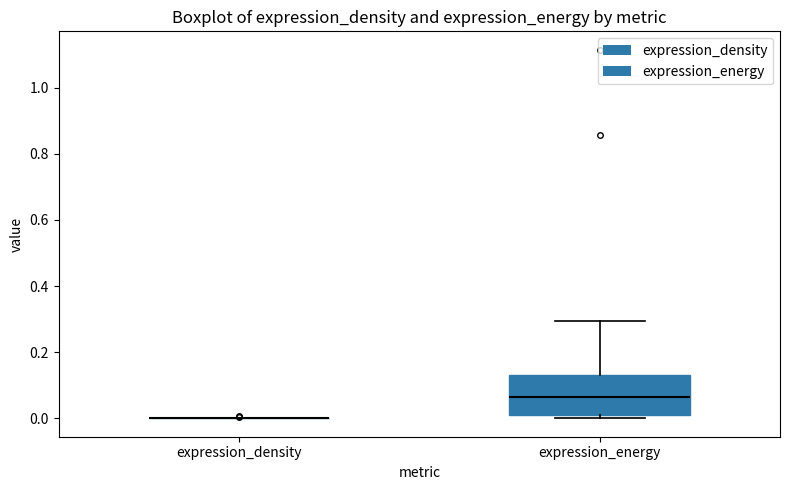

Reading left to right, transcribe this box plot: for each box, give where its median line is, the range the box spans, and where its two whiskers end, as read against the y-axis. The values are not printed on the chart, so give them approximately, as read against the axis.

expression_density: box collapsed to a line at 0.00, whiskers 0.00 to 0.00
expression_energy: median 0.06, box 0.02 to 0.14, whiskers 0.00 to 0.30